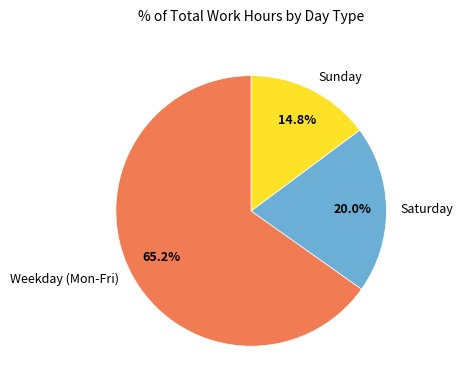

To the nearest percent, what is the average slice percentage?

33%